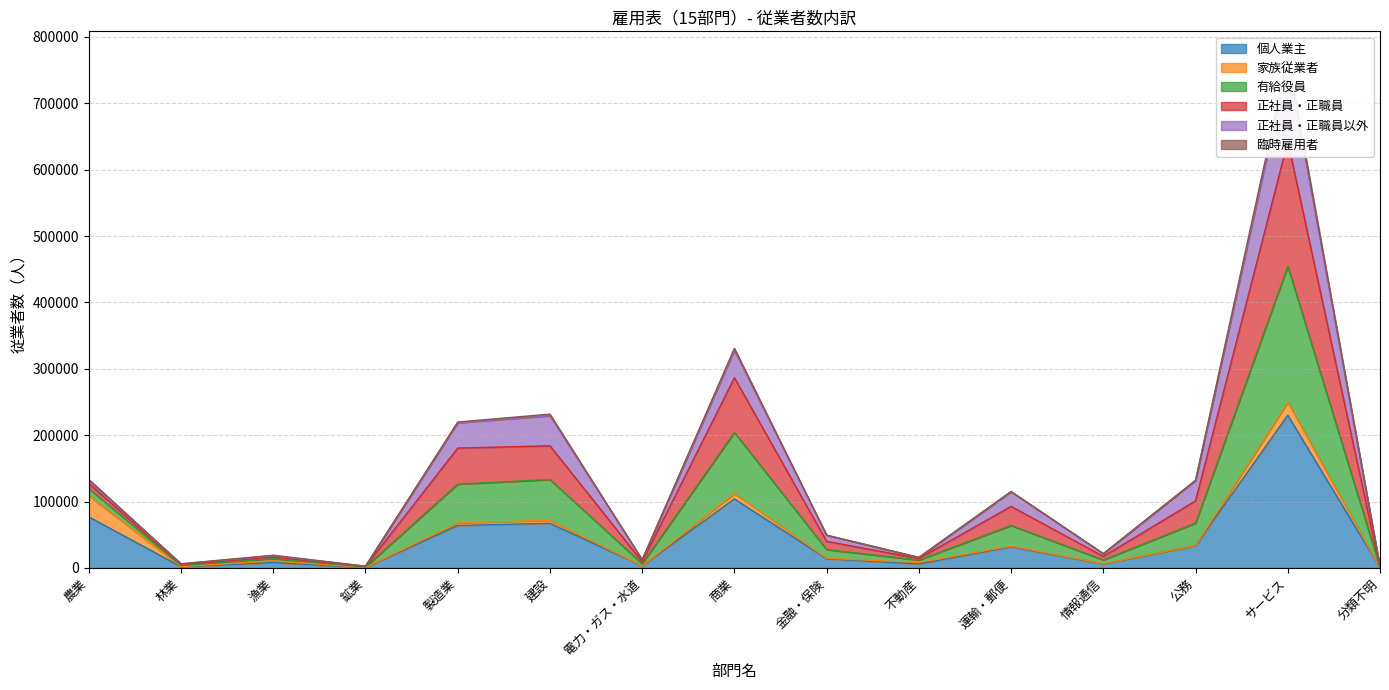

Where is 個人業主 nearest to the value 115201?

商業